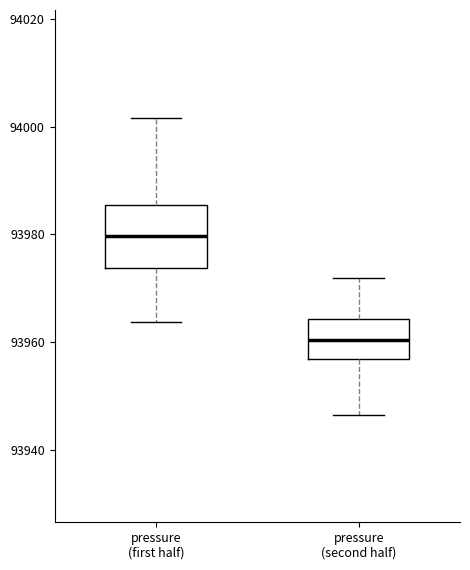

Comparing the boxes themselves (not the whiskers), which one is the tallest?

pressure (first half)